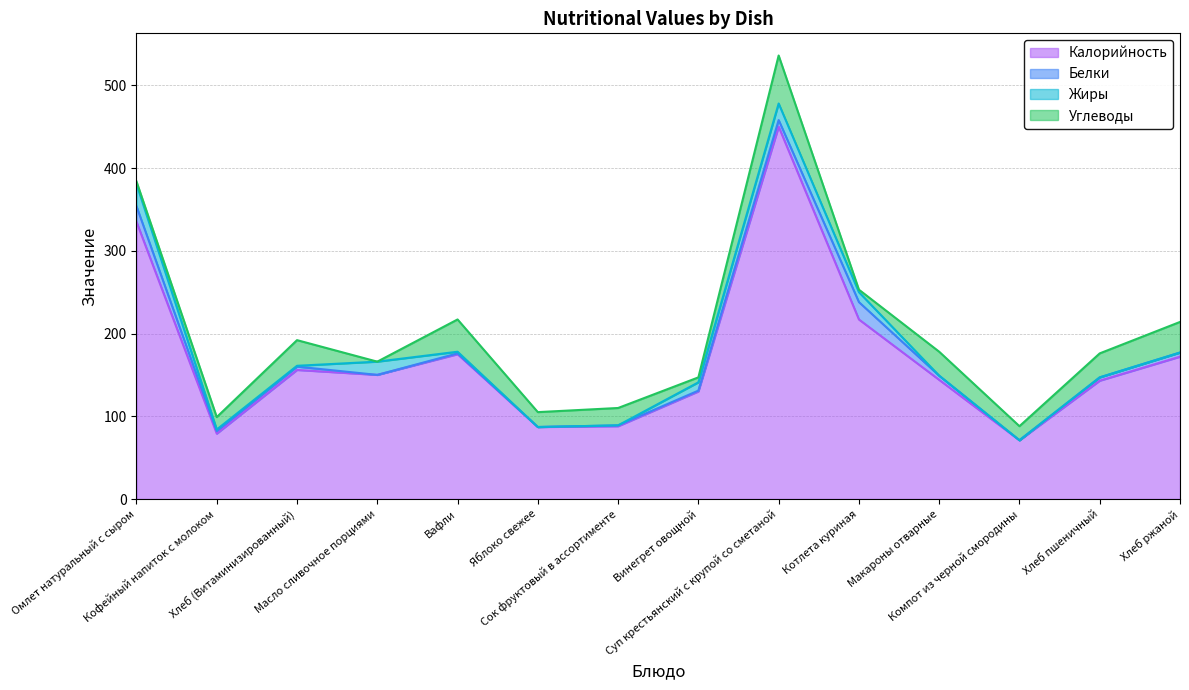

At which label does Жиры first exceed 2?

Омлет натуральный с сыром